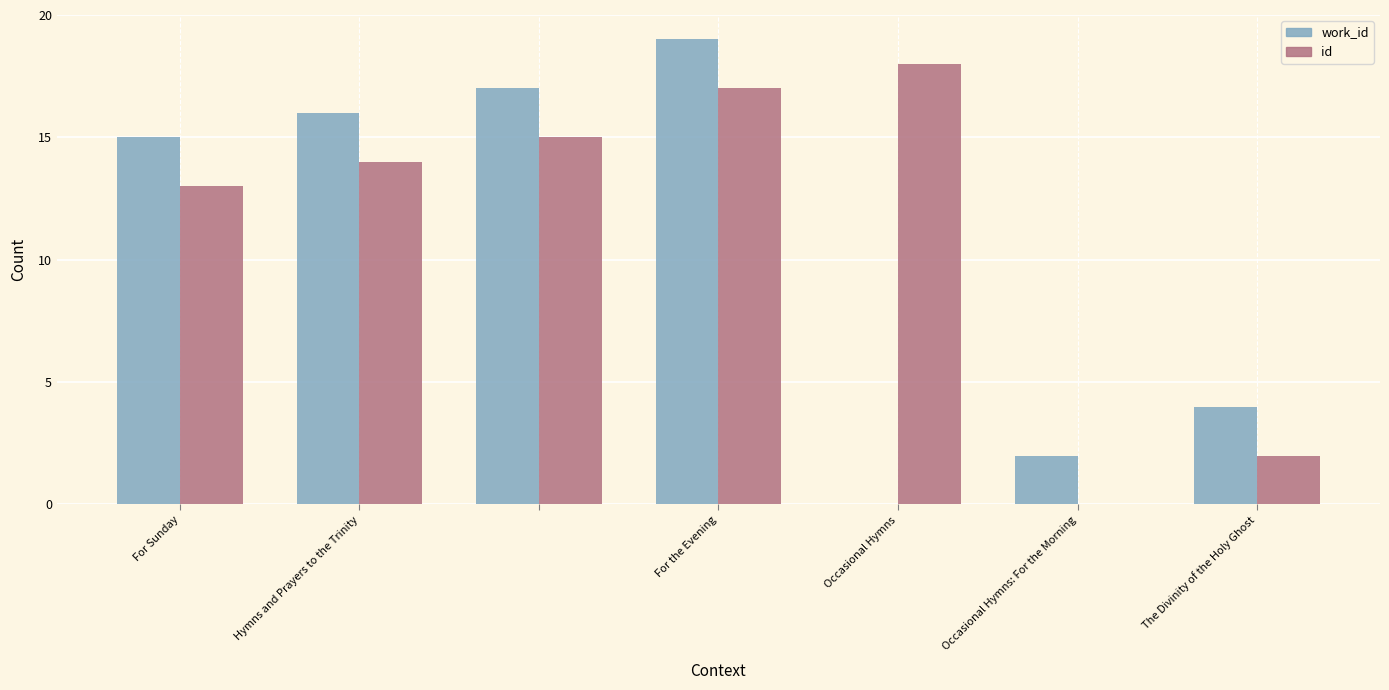

What is the greatest value displayed?

19